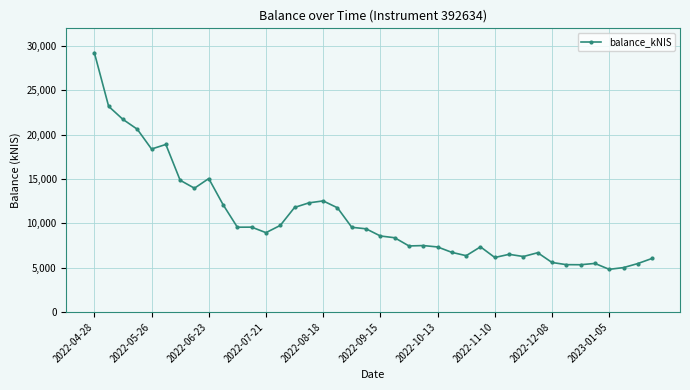

How many data points does each series have?

40